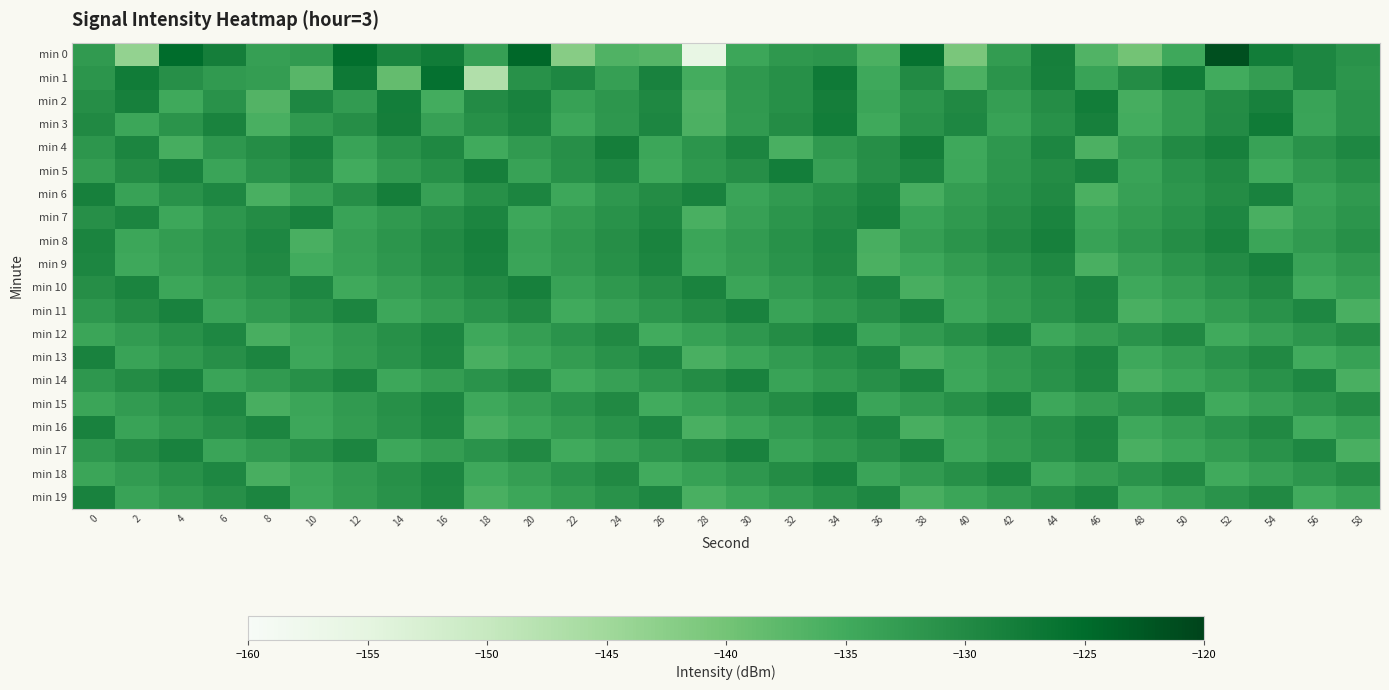

At 16, list the series in order from smallest to largest.

min 2, min 3, min 6, min 11, min 14, min 17, min 10, min 5, min 7, min 9, min 8, min 4, min 13, min 16, min 19, min 12, min 15, min 18, min 0, min 1